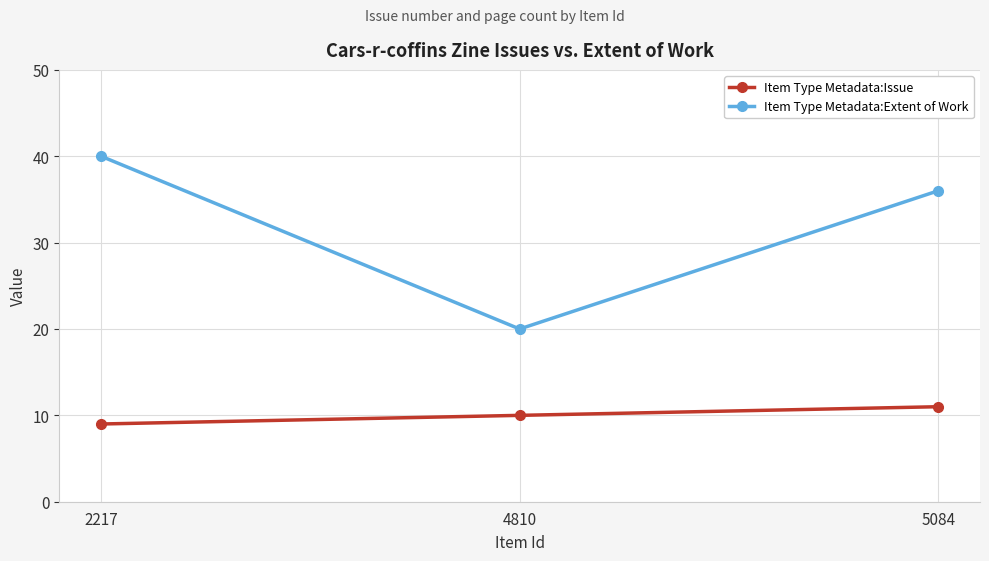

How many categories are shown in the chart?

3